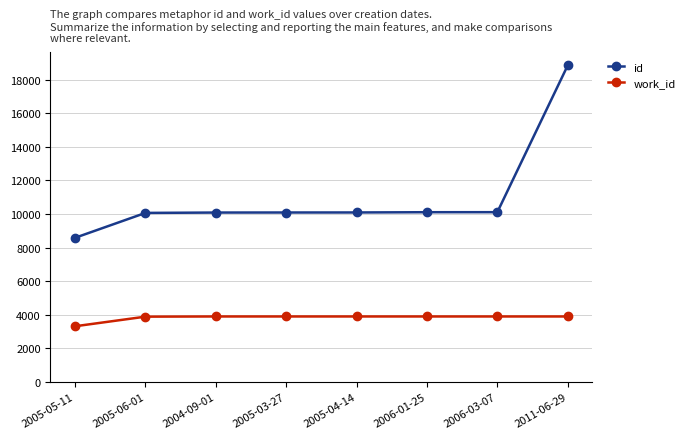

How many distinct data groups are displayed?

2